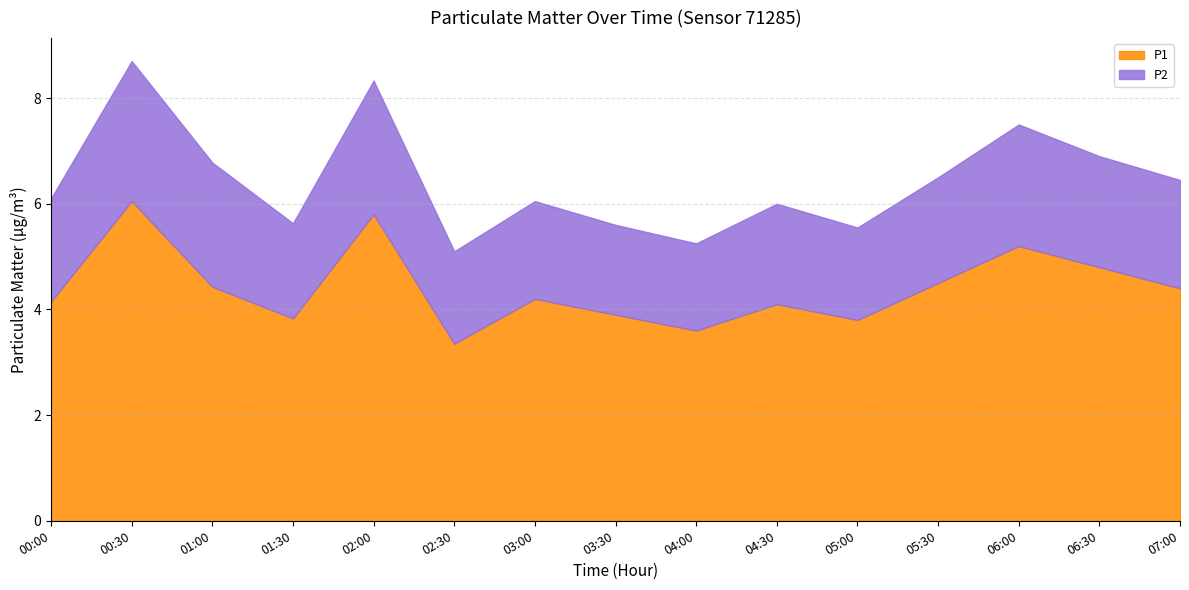

What is the value of the P1 point at the 13th from the left?

5.2